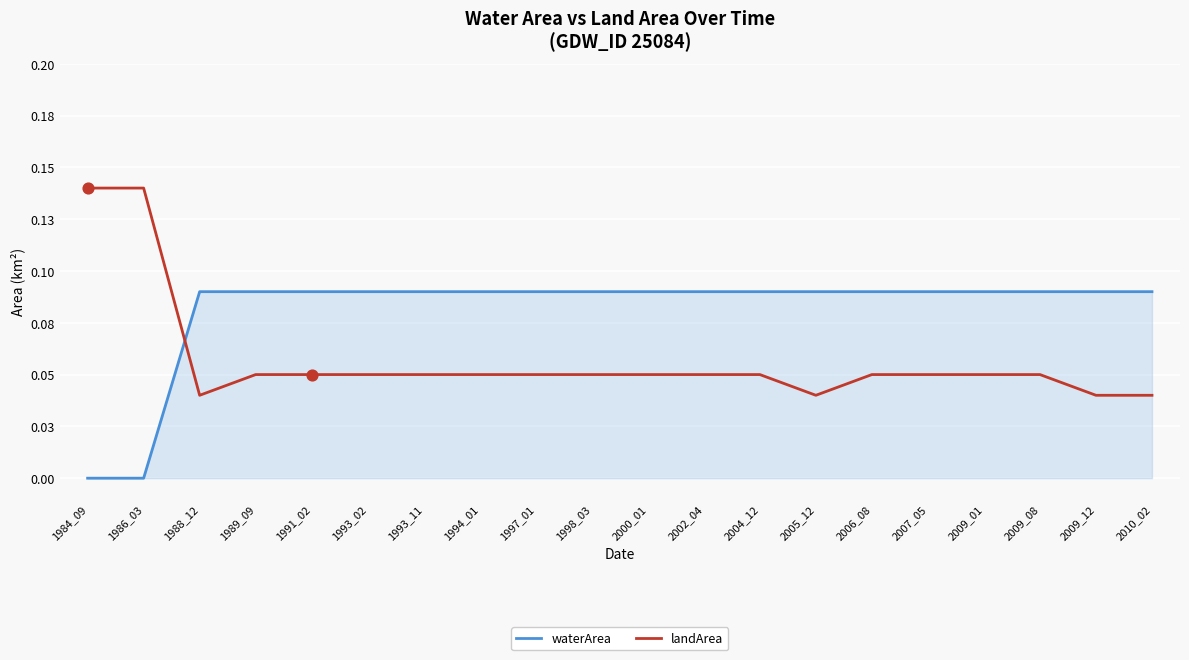

Which series has the largest total across all categories?

waterArea